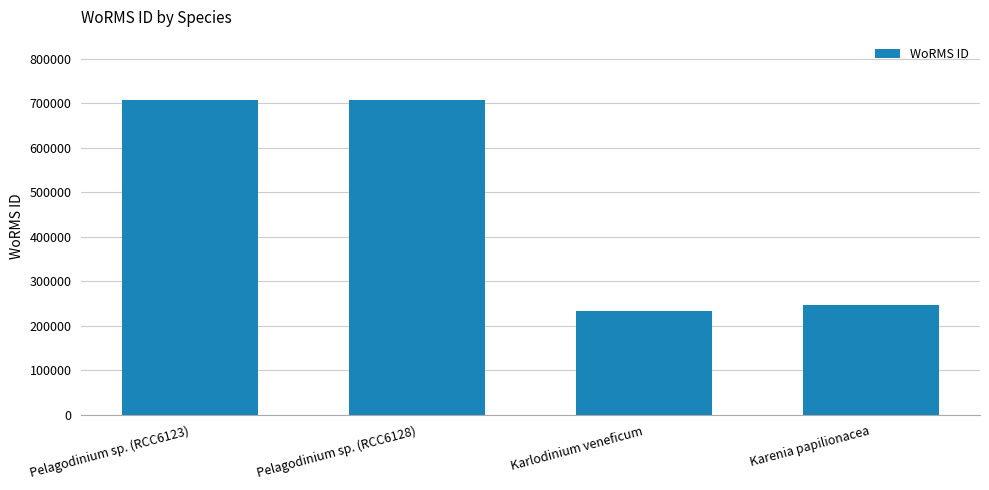

How many values are below 707630?

2